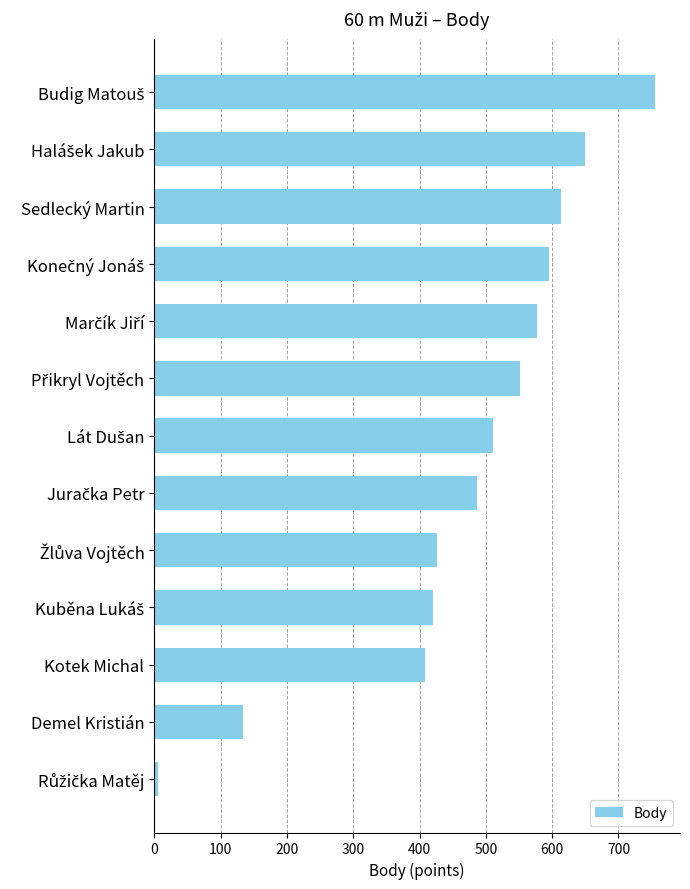

What is the maximum value shown in the chart?

755